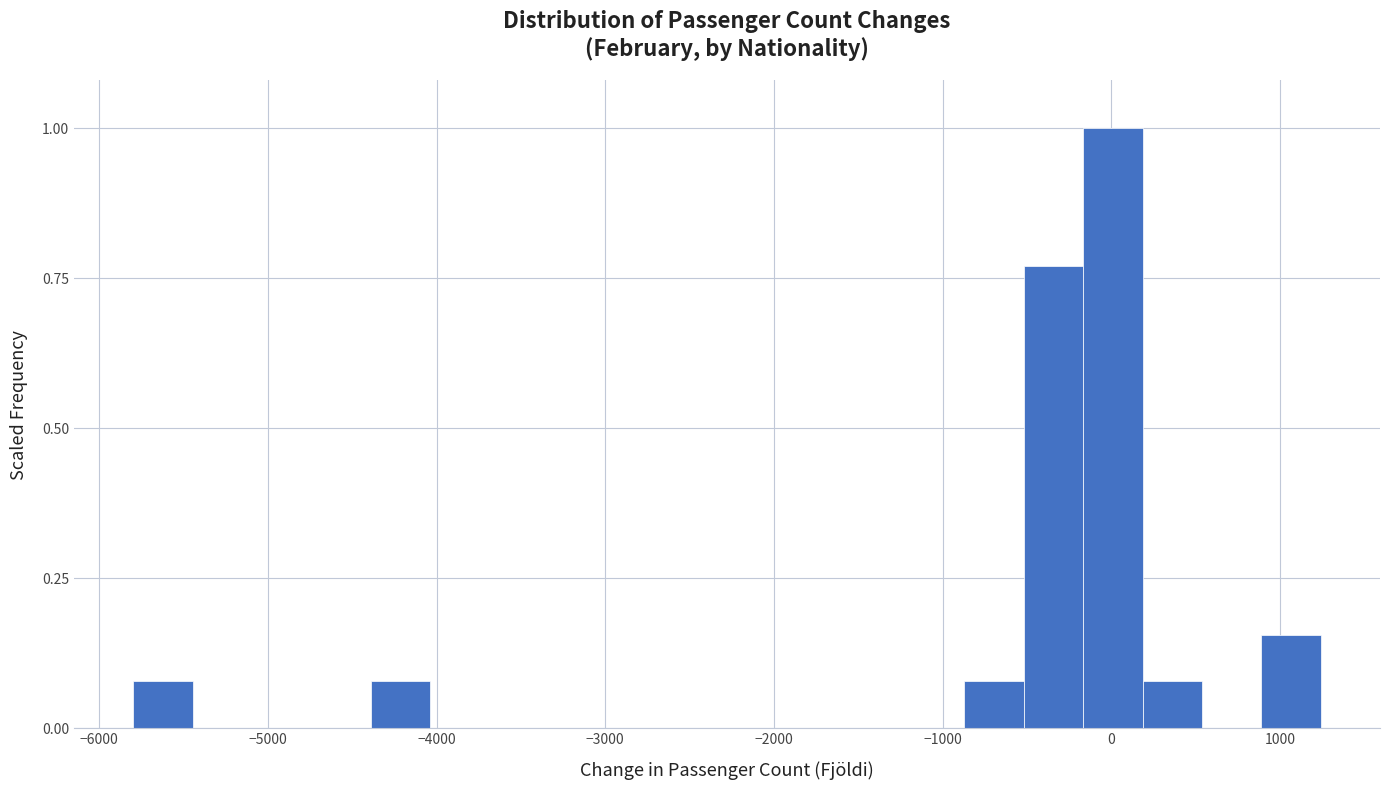

Read against the x-axis, roughly where is the centre of the tallest bar?

0